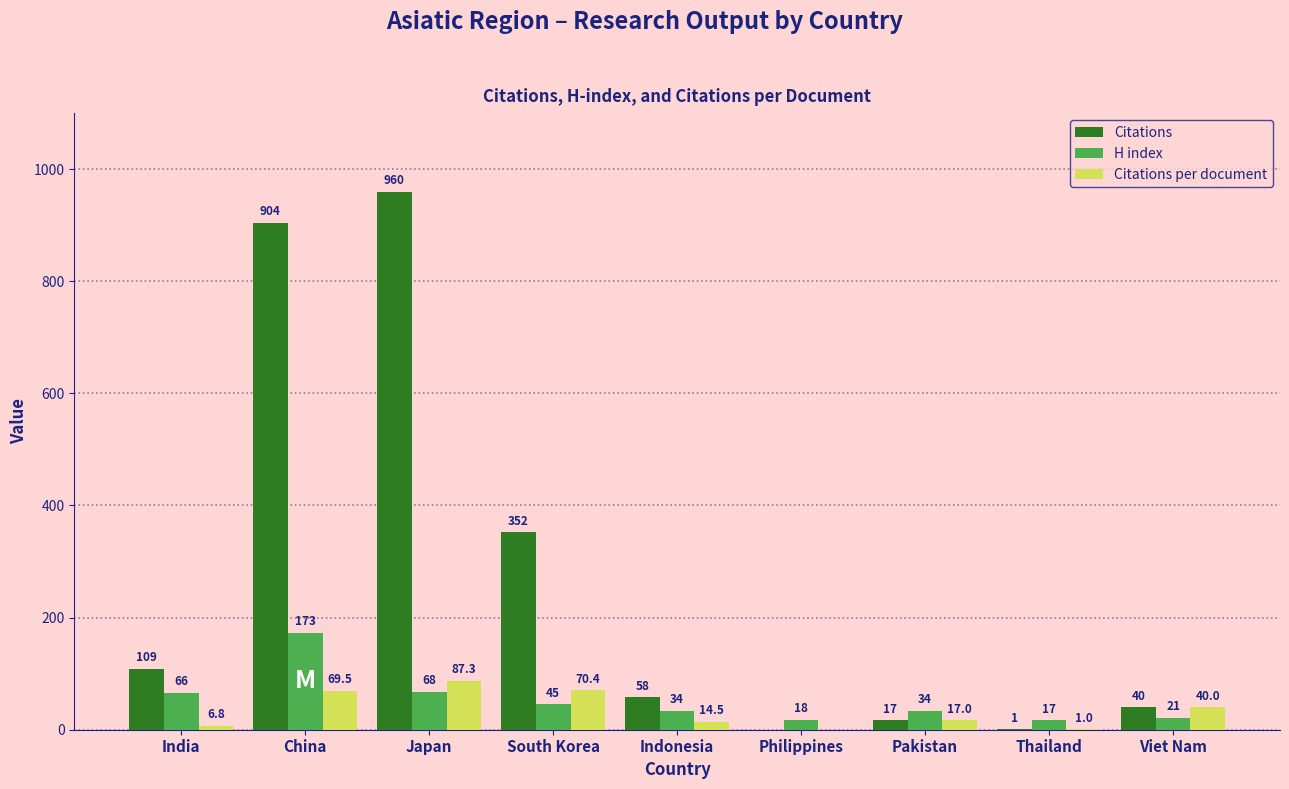

Reading left to right, list all the values displayed in this chart.

Citations: 109.0	904.0	960.0	352.0	58.0	0.0	17.0	1.0	40.0
H index: 66.0	173.0	68.0	45.0	34.0	18.0	34.0	17.0	21.0
Citations per document: 6.8	69.5	87.3	70.4	14.5	0.0	17.0	1.0	40.0